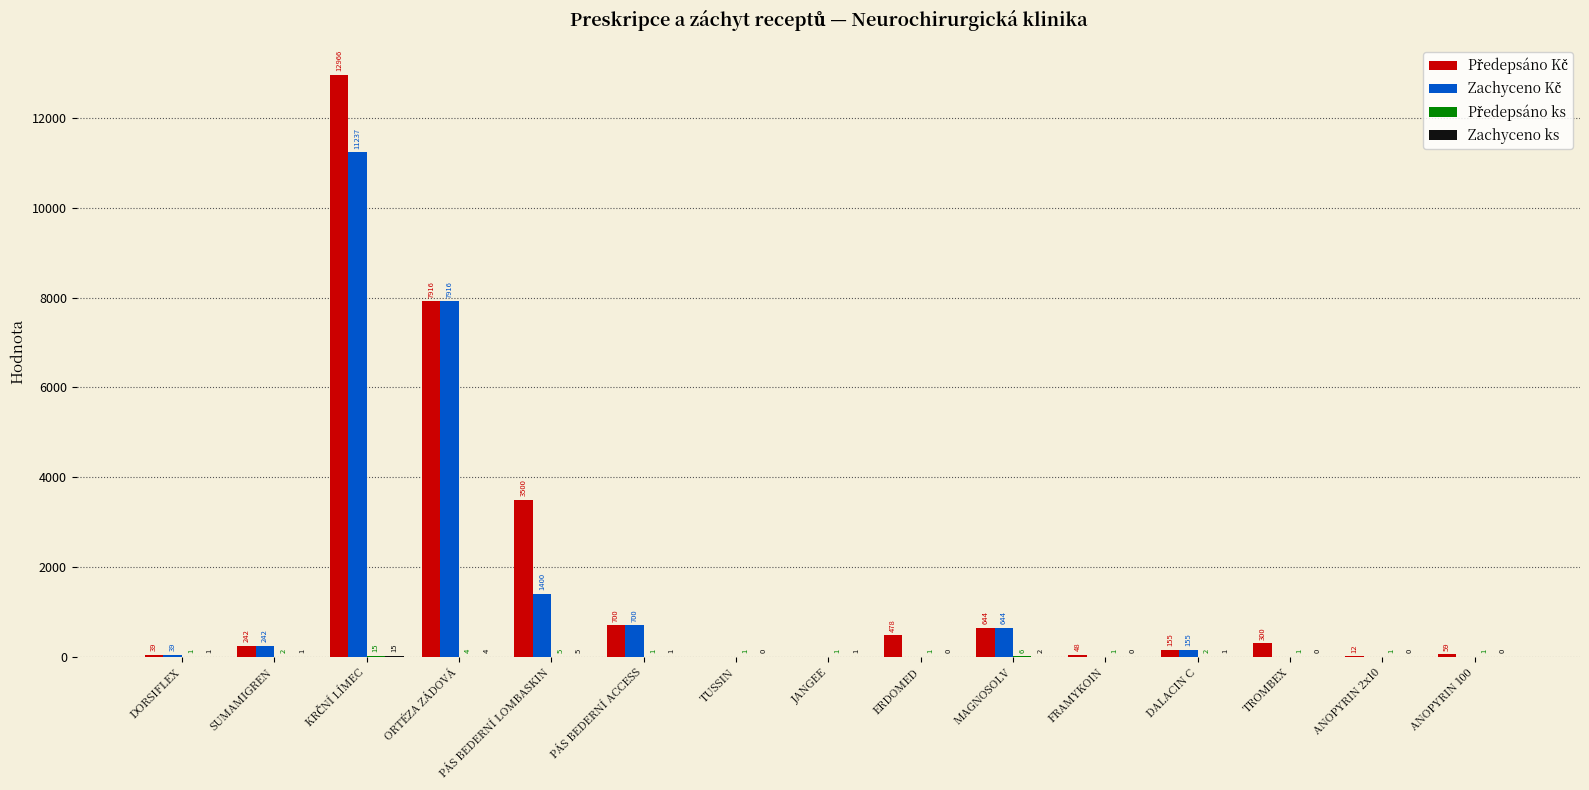

What is the total value across all series at PÁS BEDERNÍ ACCESS?

1402.0